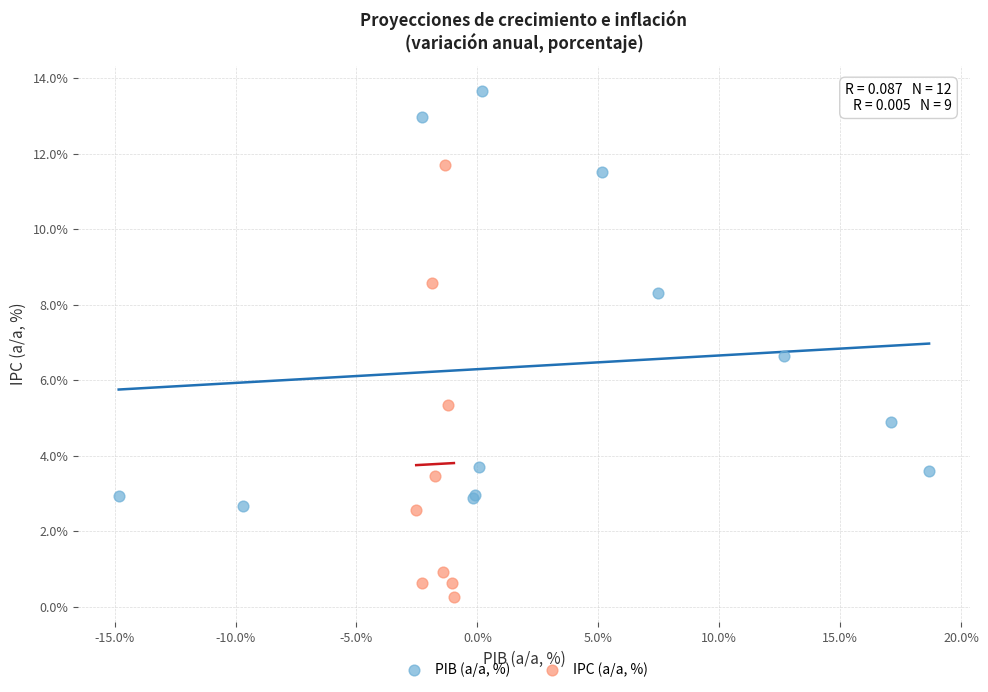

Which series reaches the maximum Y coordinate?

PIB (a/a, %)